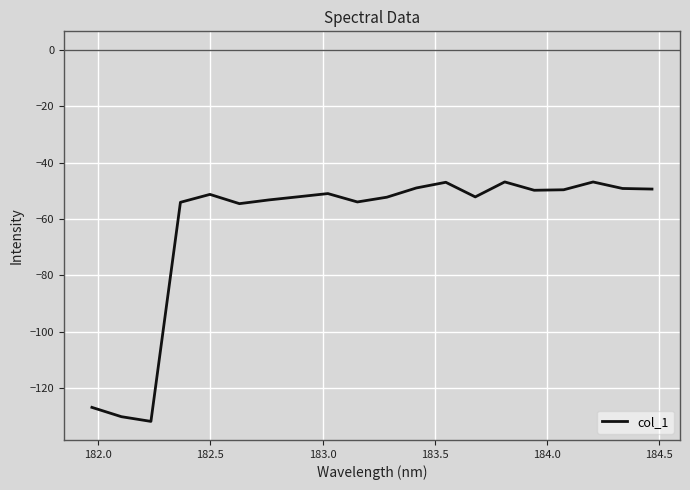

What is the greatest value displayed?

-46.9